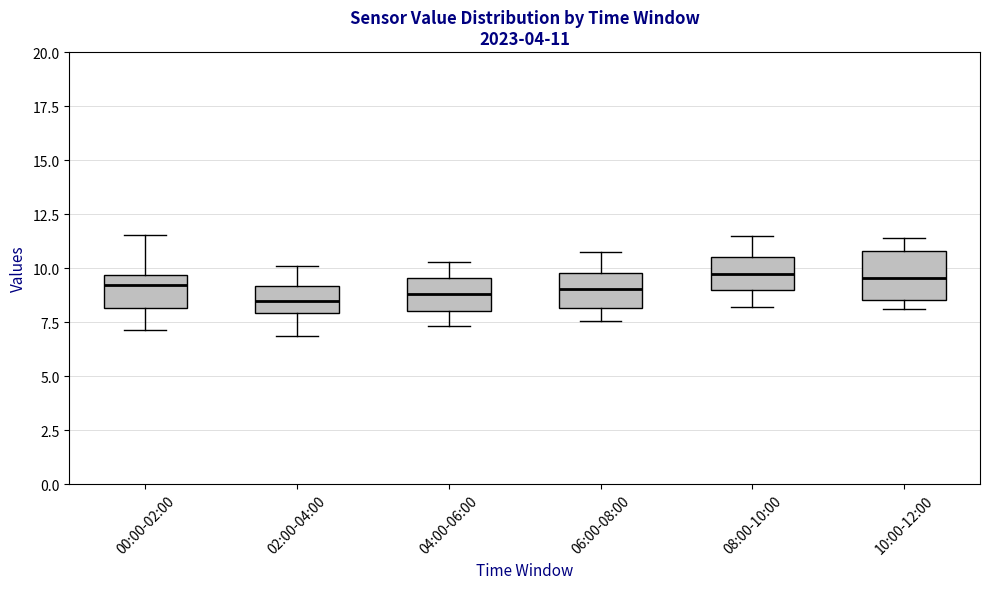

Which box is the tallest, from its lower edge to its upper edge?

10:00-12:00